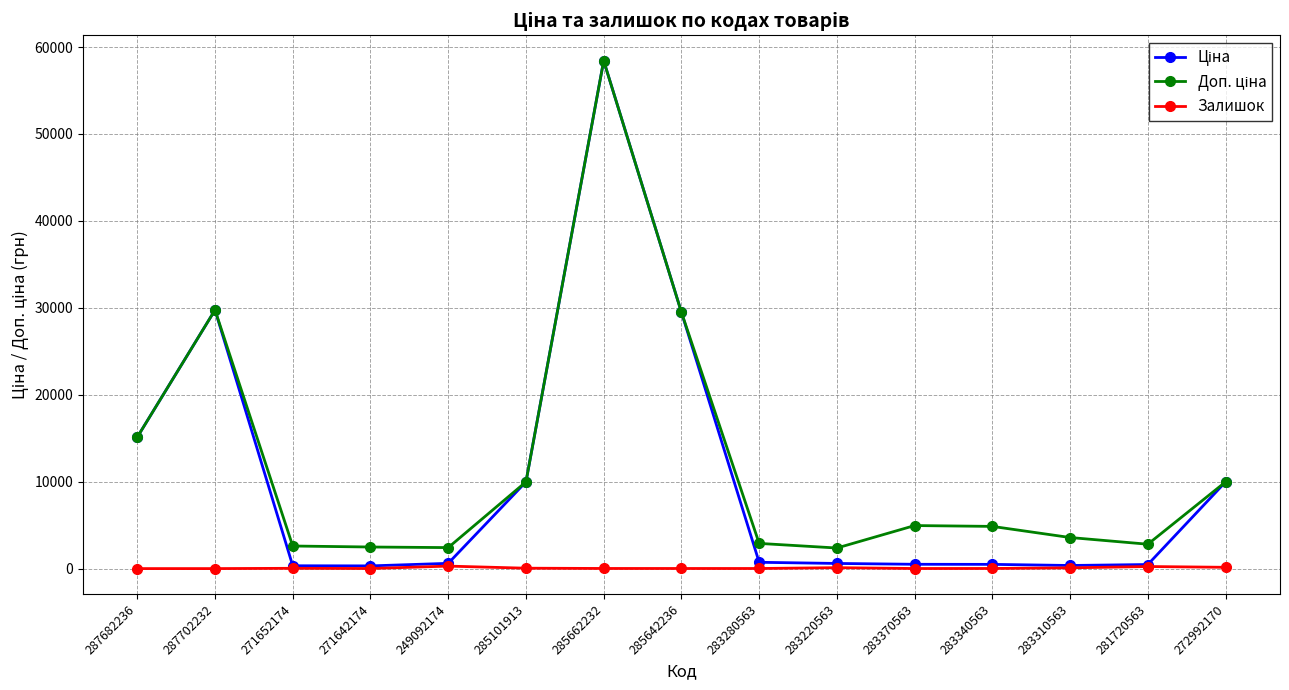

Is it true that Залишок equals 45.0 at 285101913?

True